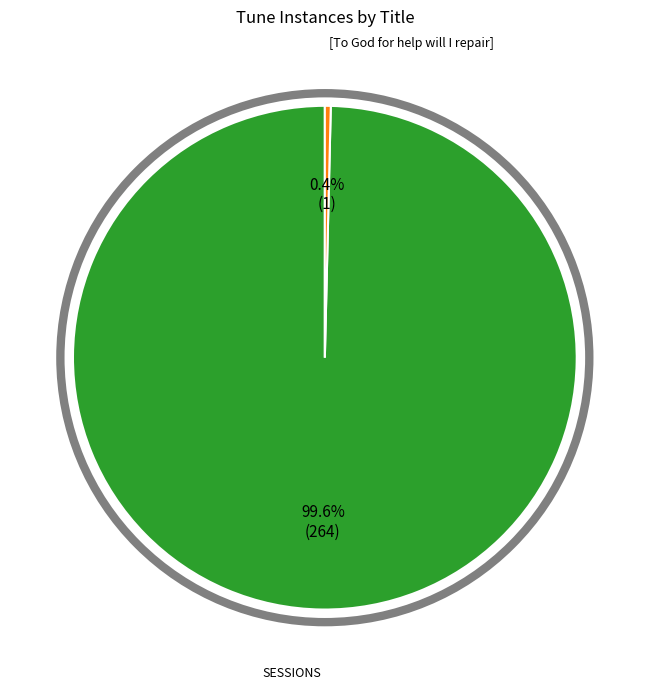

Does SESSIONS represent more than half of the total?

Yes